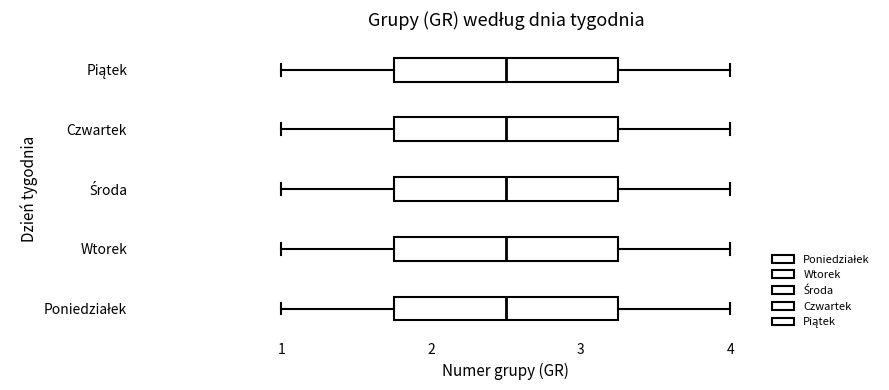

Reading bottom to top, transcribe this box plot: for each box, give where its median line is, the range the box spans, and where its two whiskers end, as read against the x-axis. The values are not printed on the chart, so give them approximately, as read against the axis.

Poniedziałek: median 2.5, box 1.8 to 3.3, whiskers 1.0 to 4.0
Wtorek: median 2.5, box 1.8 to 3.3, whiskers 1.0 to 4.0
Środa: median 2.5, box 1.8 to 3.3, whiskers 1.0 to 4.0
Czwartek: median 2.5, box 1.8 to 3.3, whiskers 1.0 to 4.0
Piątek: median 2.5, box 1.8 to 3.3, whiskers 1.0 to 4.0